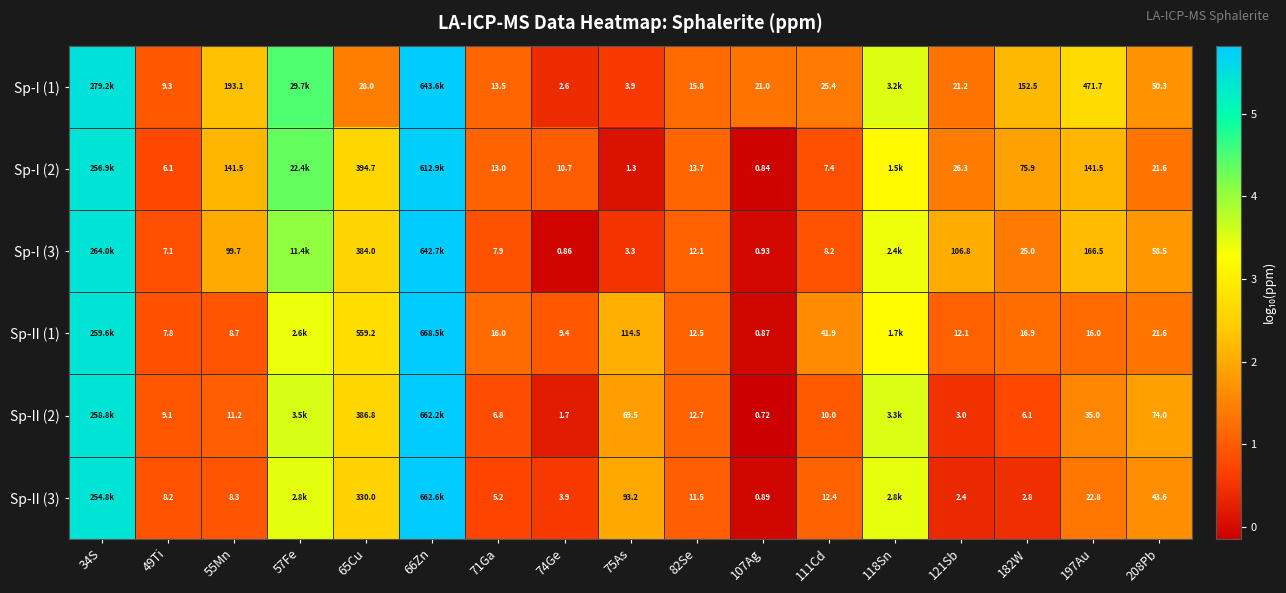

Is the value of Sp-I (2) at 65Cu greater than the value of Sp-II (1) at 197Au?

Yes